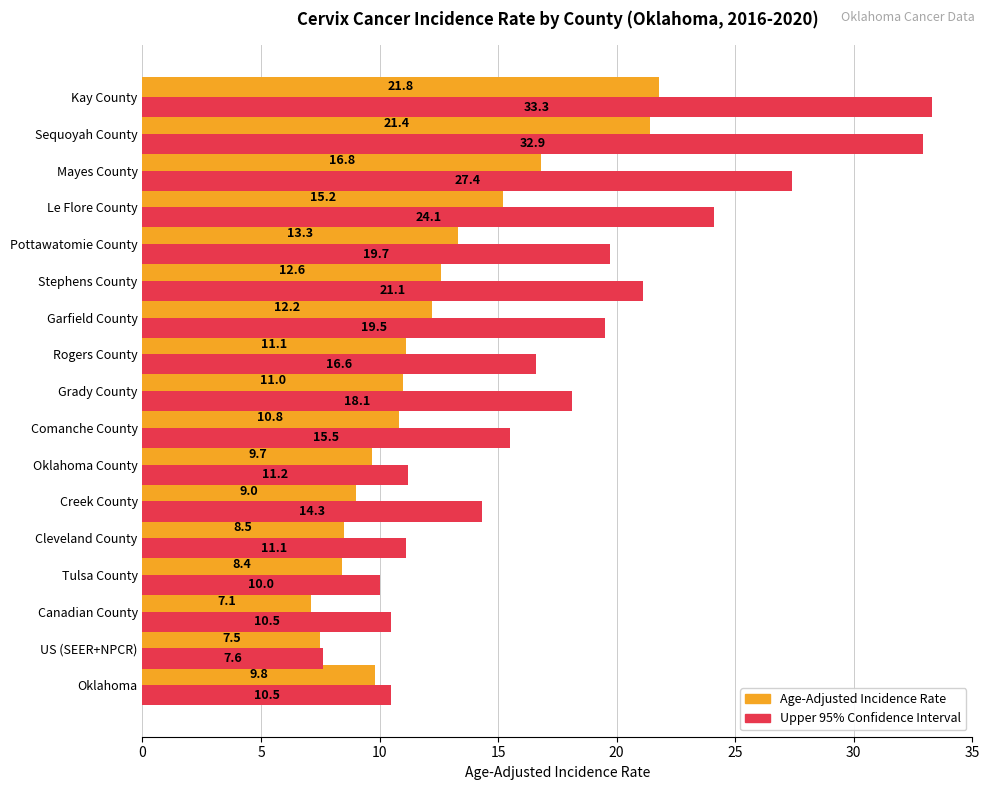

Read the Upper 95% Confidence Interval value at Kay County.

33.3